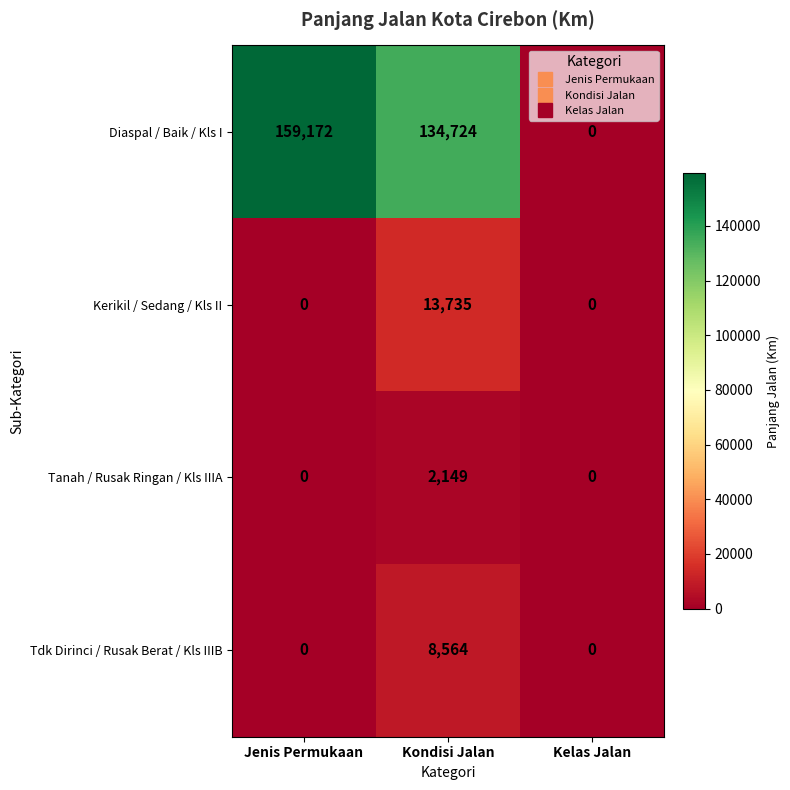

At which label is Diaspal / Baik / Kls I closest to 79586?

Kondisi Jalan